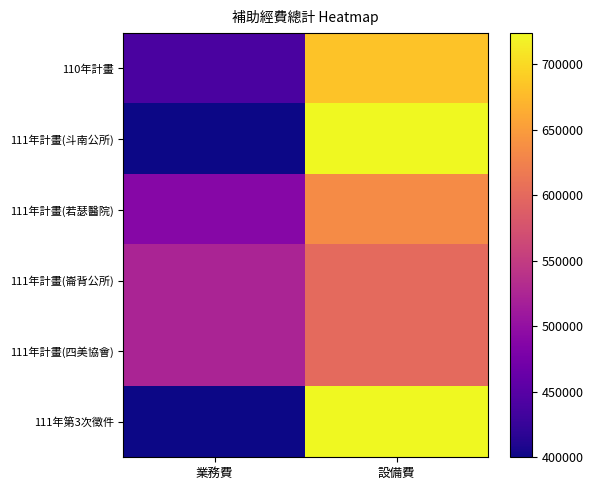

Which series has the largest range (max minus min)?

111年計畫(斗南公所)